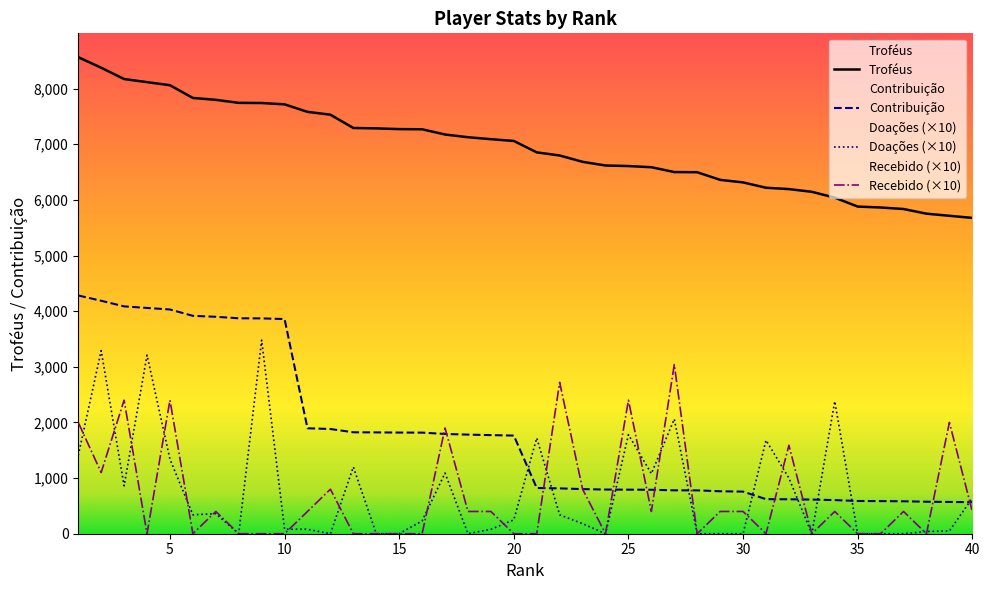

After their last crossing, which series has the higher values: Contribuição or Recebido?

Contribuição